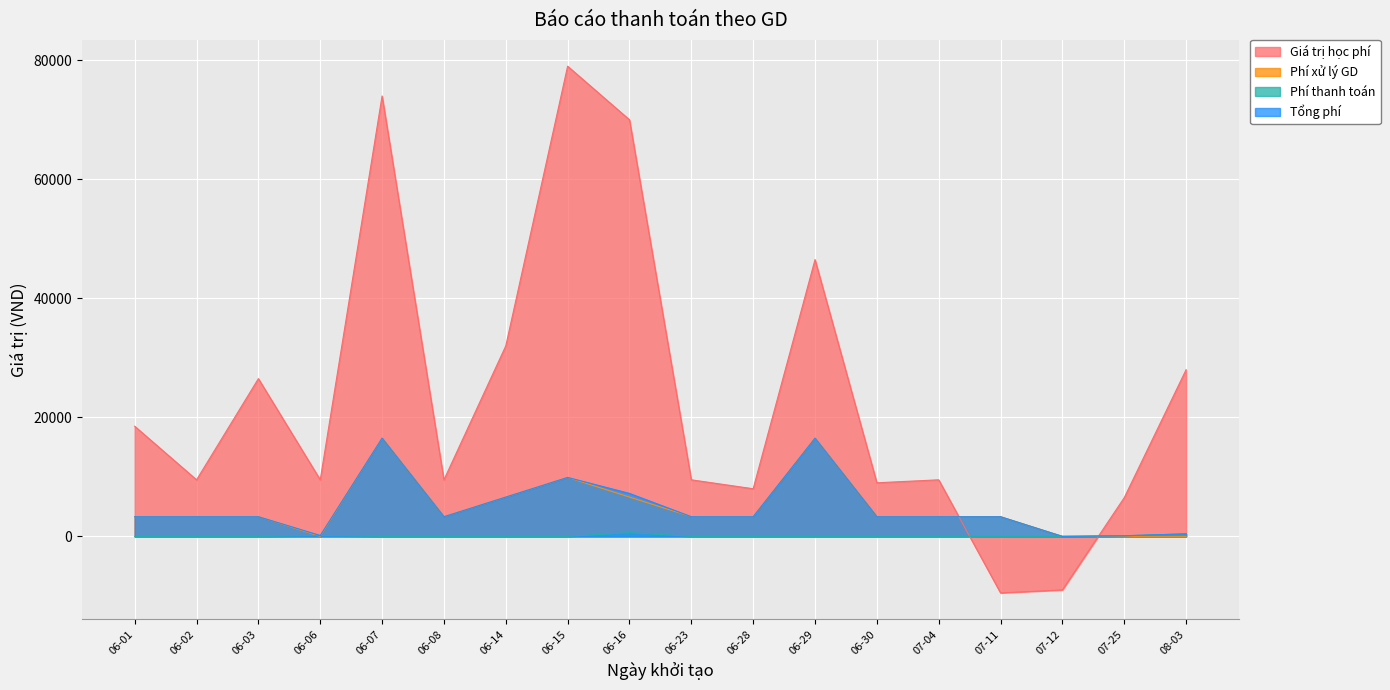

Is it true that Giá trị học phí equals 5849 at 06-02?

False